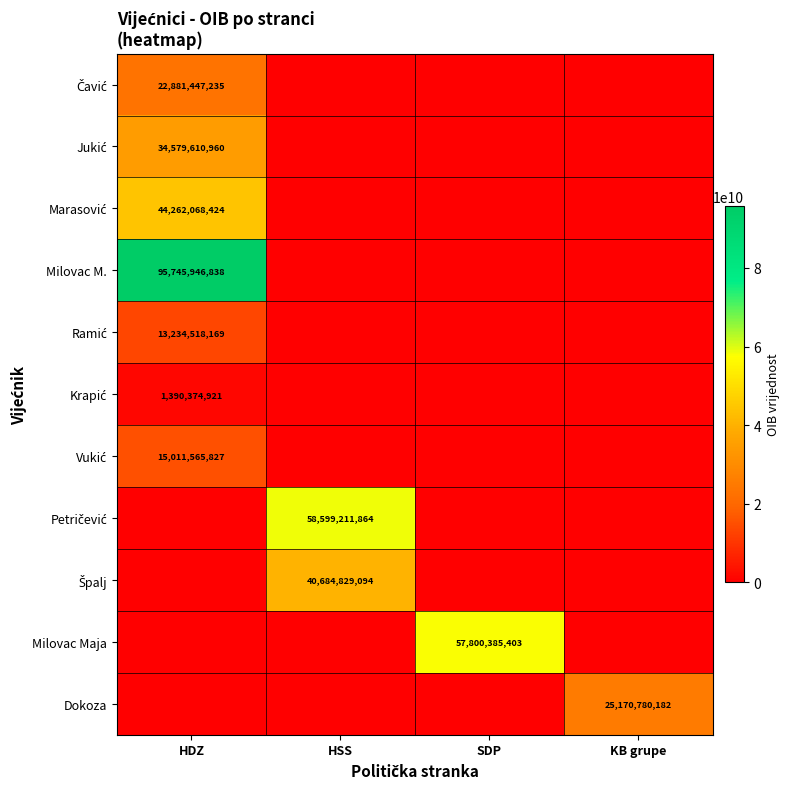

At how many categories does at least one series exceed 15634988971?

4